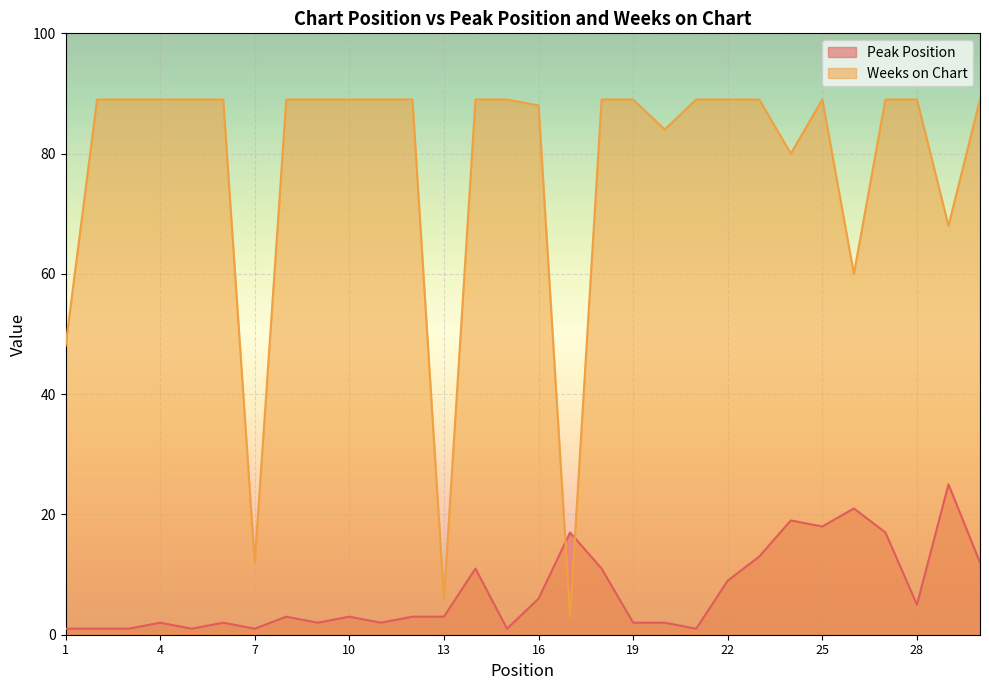

Rank the series at 26 from highest to lowest value.

Weeks on Chart, Peak Position